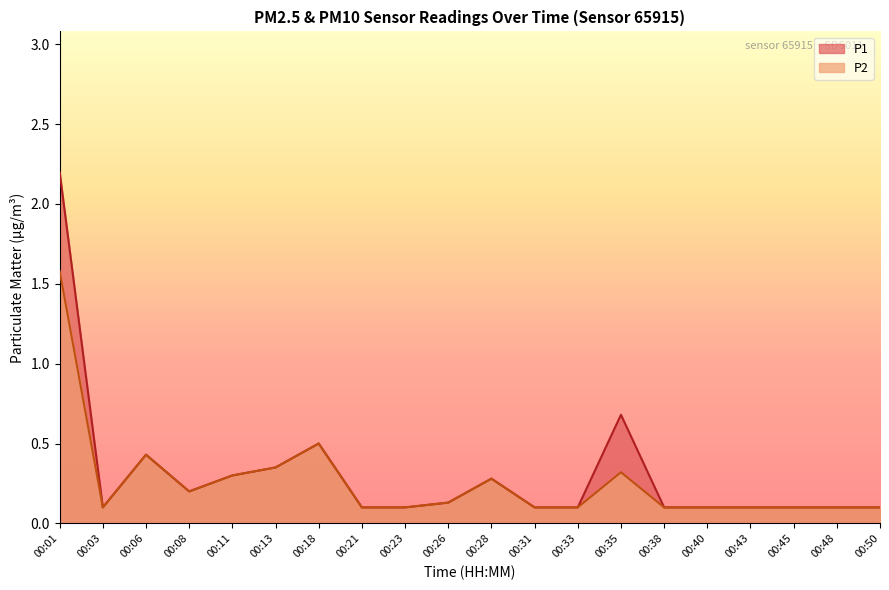

What is the greatest value displayed?

2.2